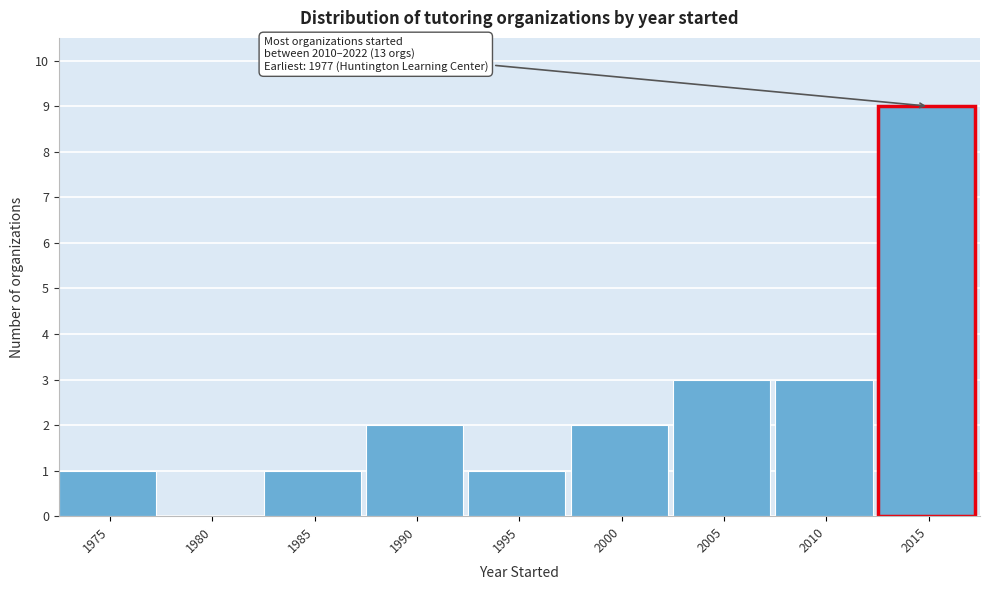

Reading right to left, extract all data points from this chart.

2015=9	2010=3	2005=3	2000=2	1995=1	1990=2	1985=1	1980=0	1975=1